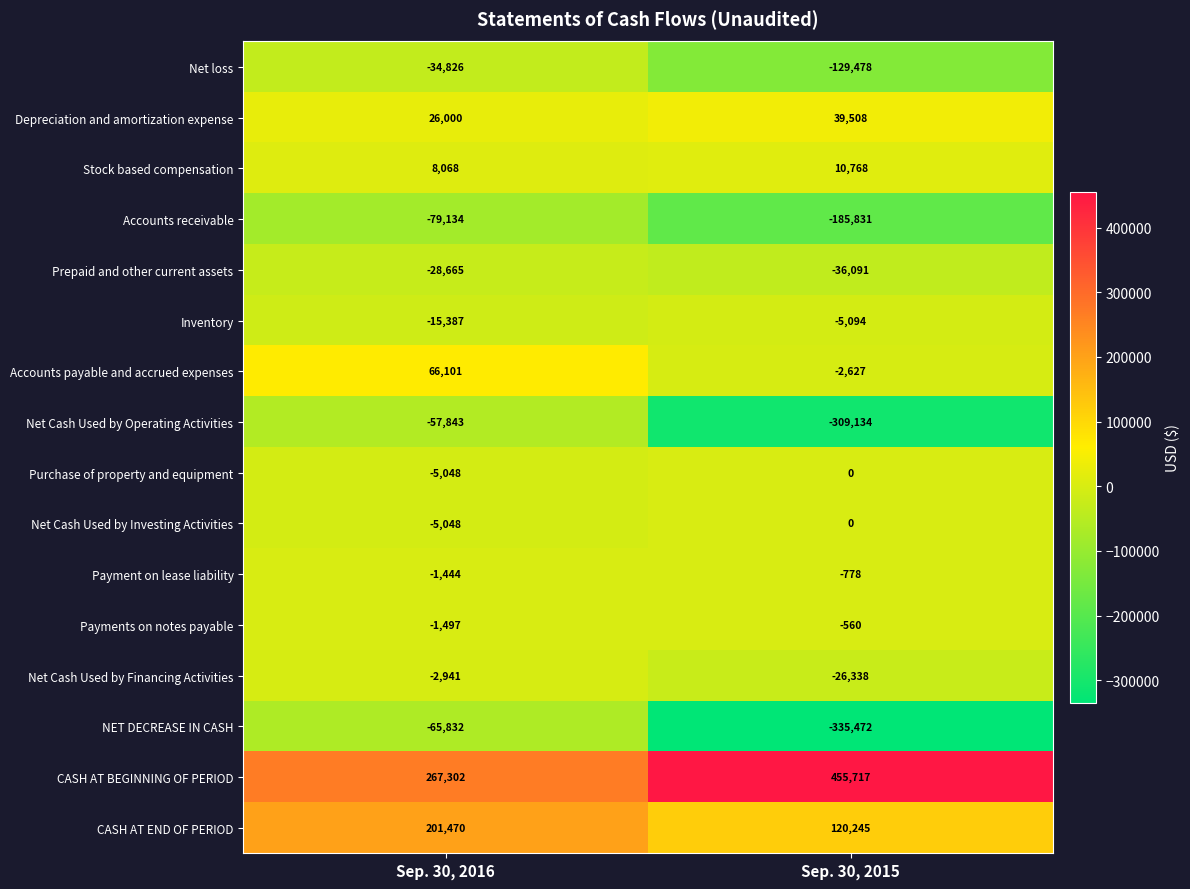

Where is Accounts receivable nearest to the value -132482?

Sep. 30, 2016